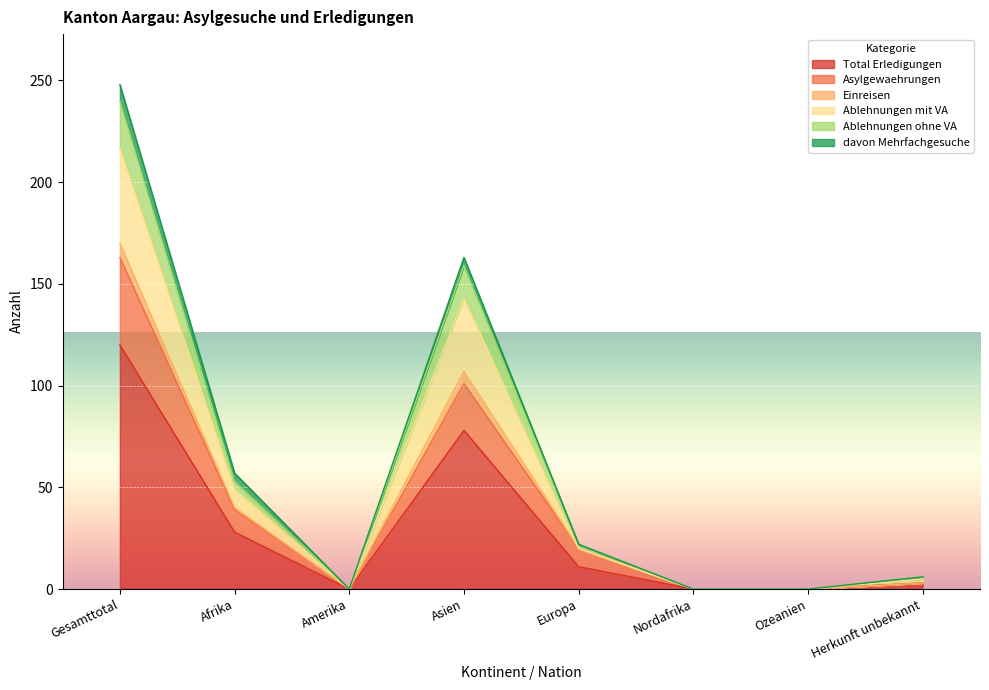

What is the label of the 3rd point from the right?

Nordafrika